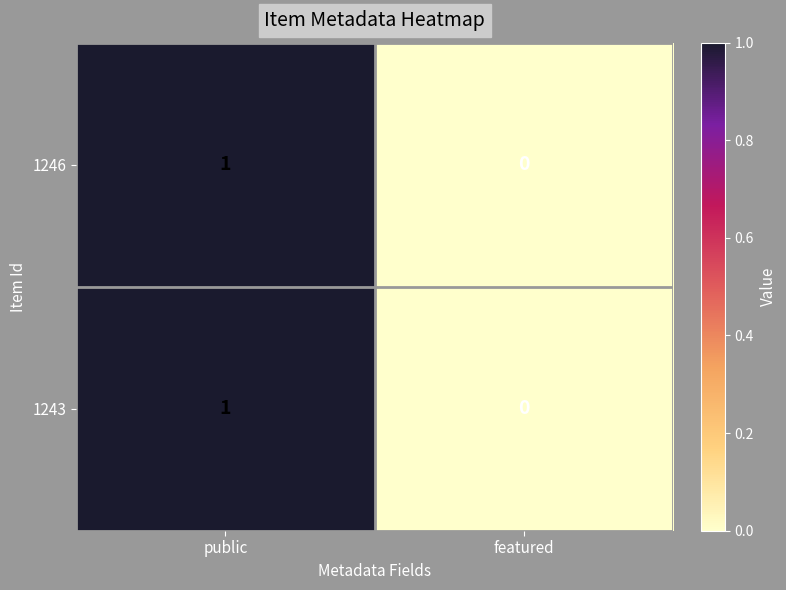

Which label corresponds to the smallest value in the chart?

featured